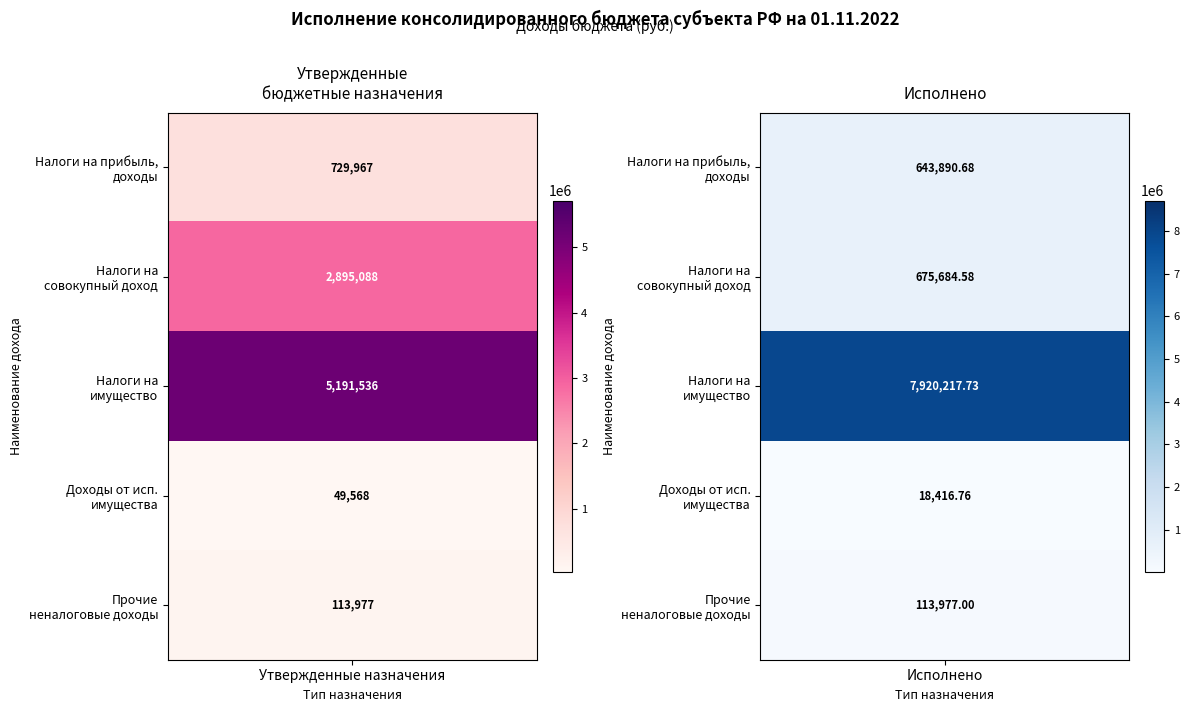

List the labels in order of ПРОЧИЕ НЕНАЛОГОВЫЕ ДОХОДЫ value, smallest first.

0, 1